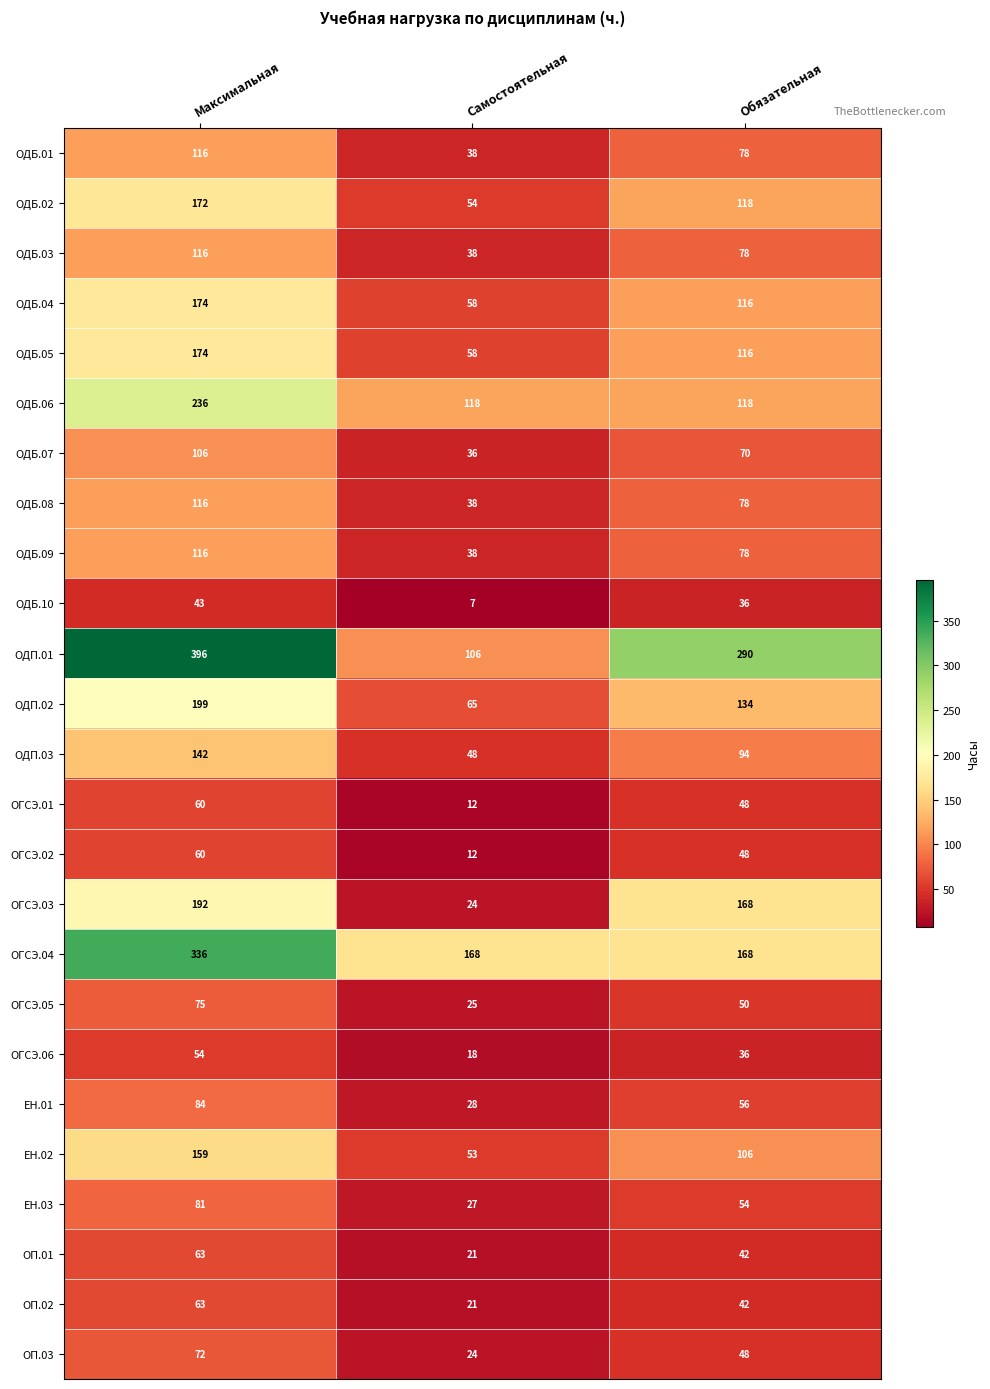

True or false: ОП.03 has a value of 20 at Обязательная.

False